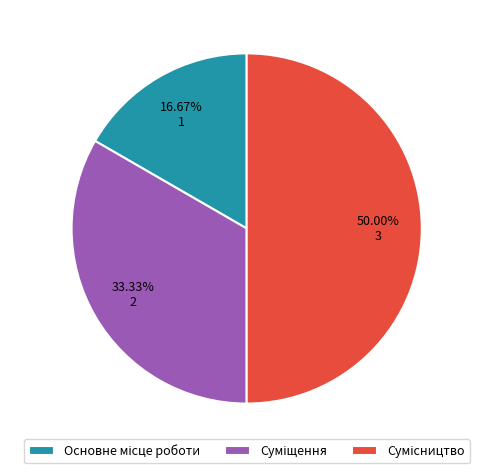

What percentage is the Суміщення slice, to the nearest percent?

33%